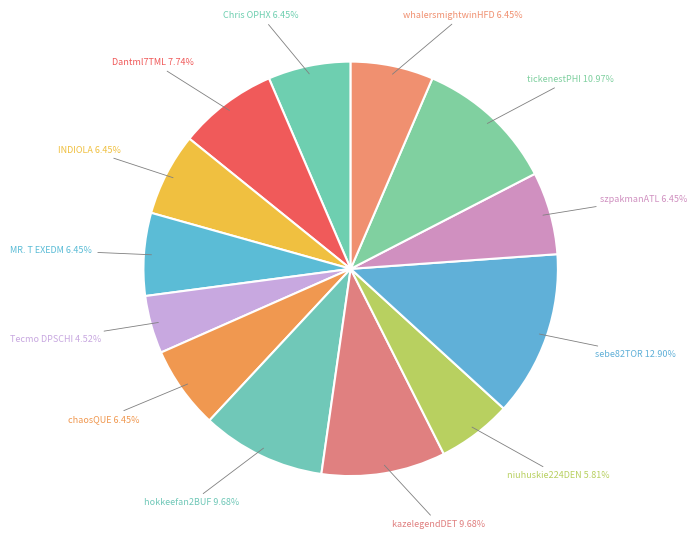

Rank the categories by value from highest to lowest.

sebe82TOR, tickenestPHI, hokkeefan2BUF, kazelegendDET, Dantml7TML, Chris OPHX, INDIOLA, MR. T EXEDM, chaosQUE, szpakmanATL, whalersmightwinHFD, niuhuskie224DEN, Tecmo DPSCHI